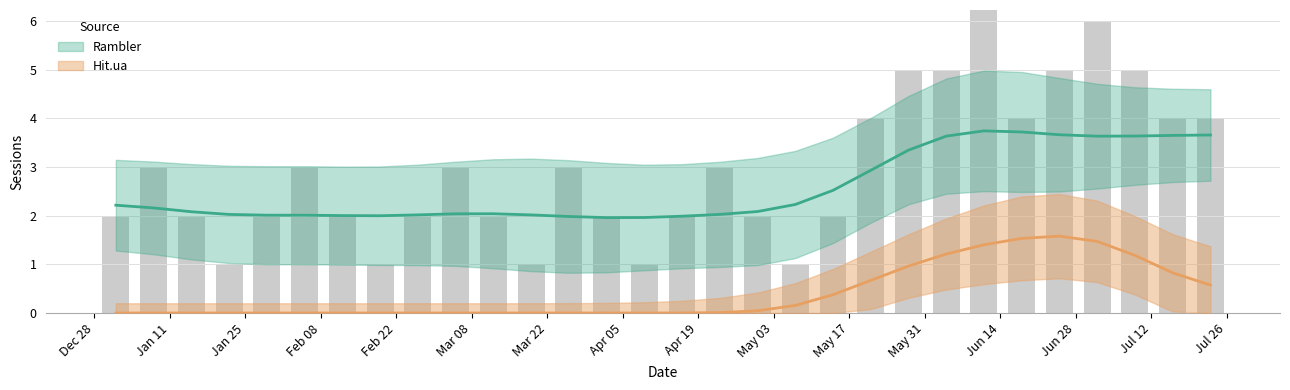

At which label does Rambler first exceed 3?

2021-05-28